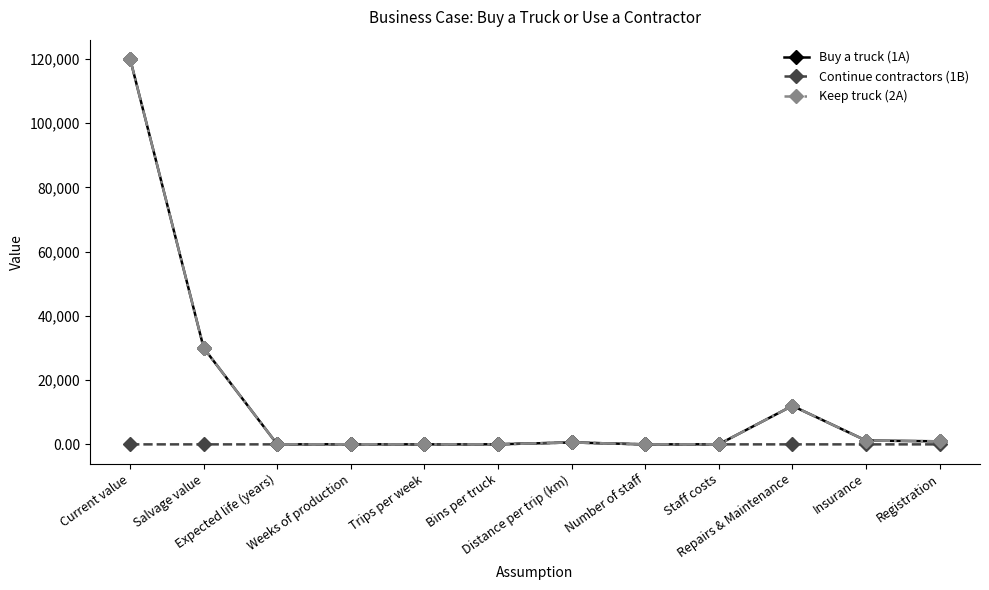

What value does the Buy a truck (1A) series have at Number of staff?

1